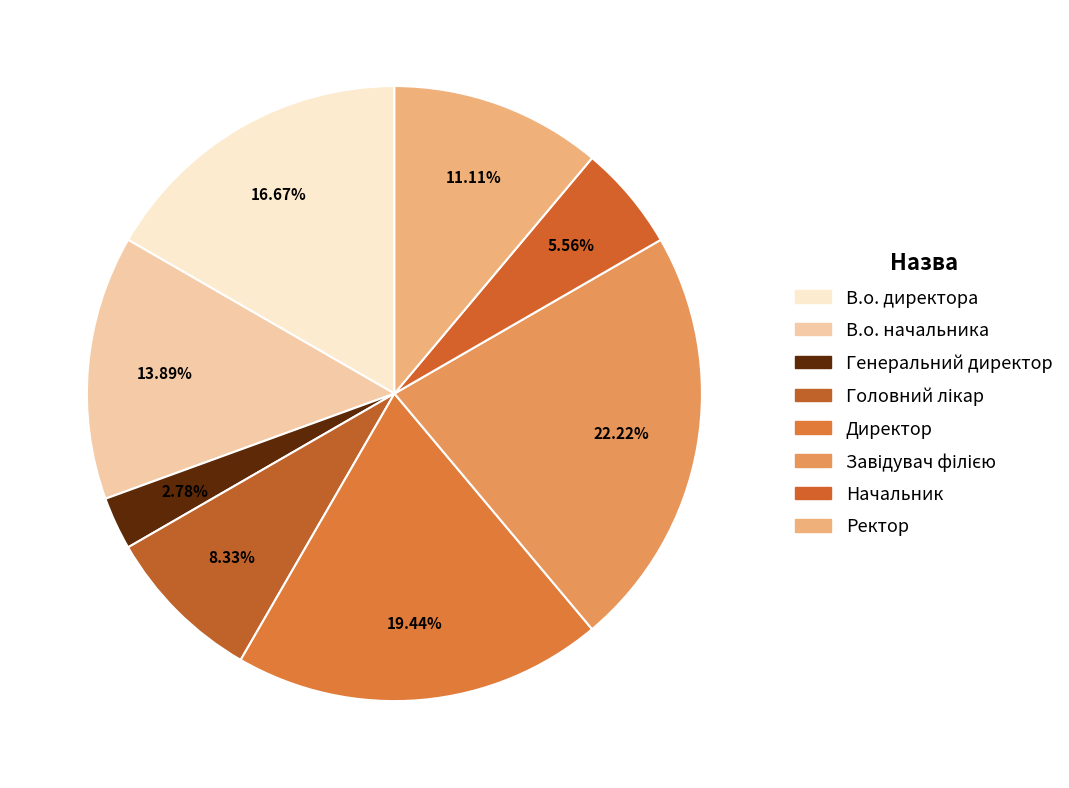

Is there a majority slice in this chart?

No